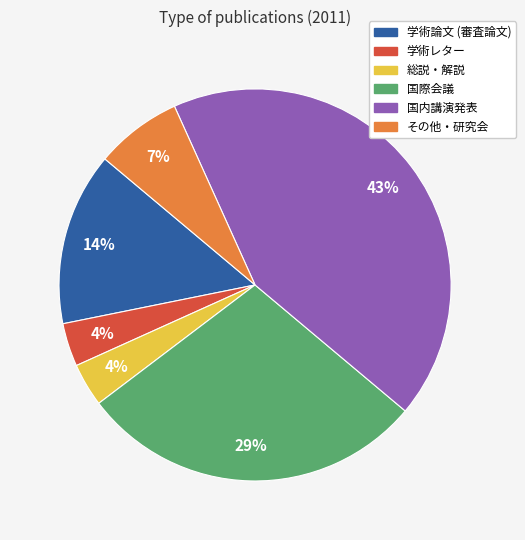

Which has a higher value, 国際会議 or 総説・解説?

国際会議